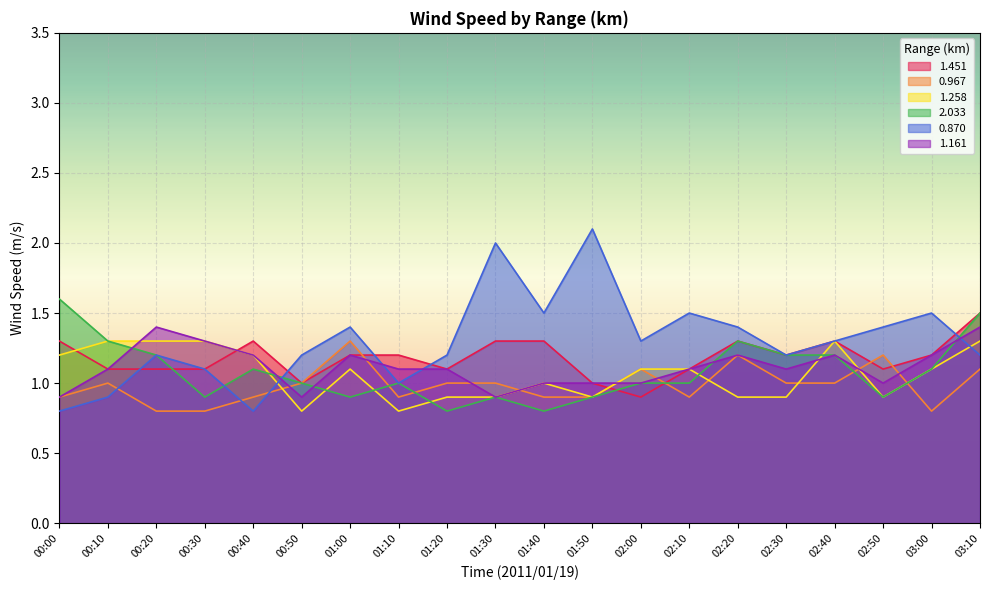

What is the sum of the 1.161 values at 01:30 and 03:00?

2.1